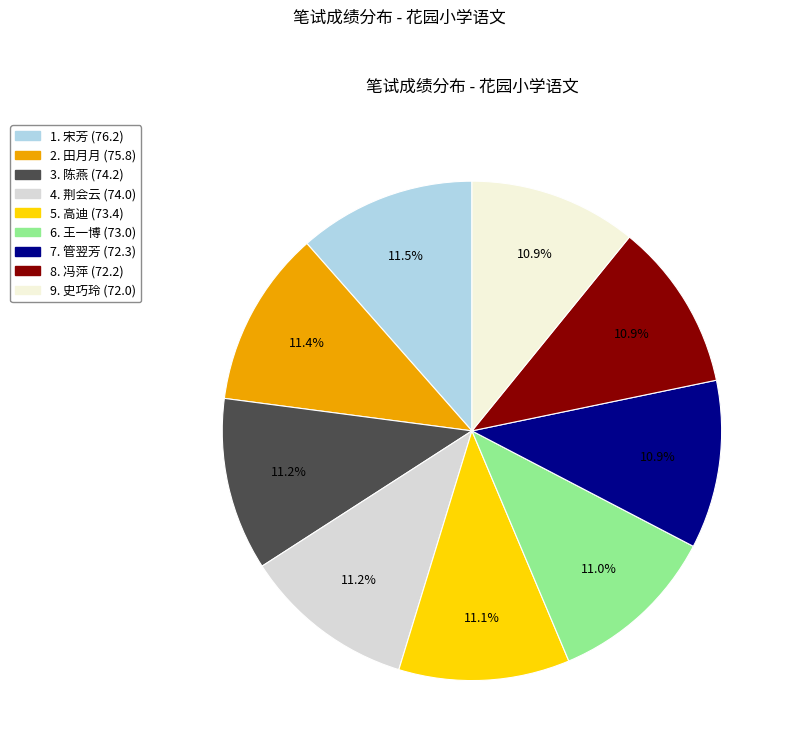

What is the smallest slice in the pie chart?

史巧玲